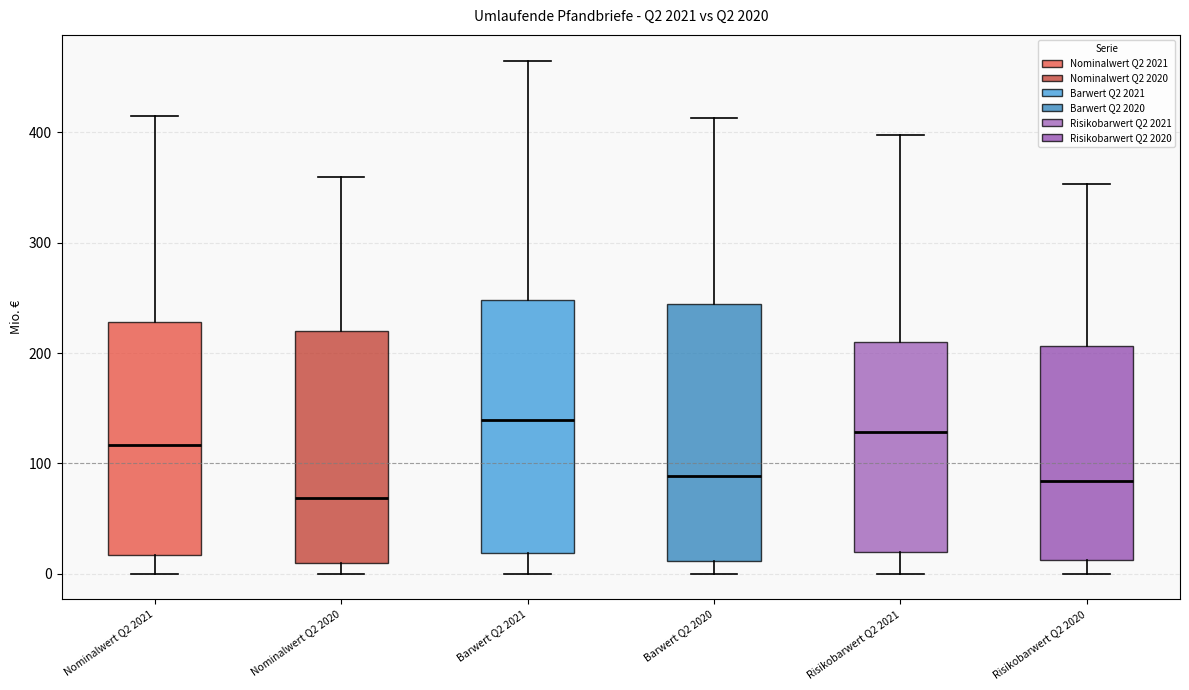

Which box's median line is the lowest?

Nominalwert Q2 2020